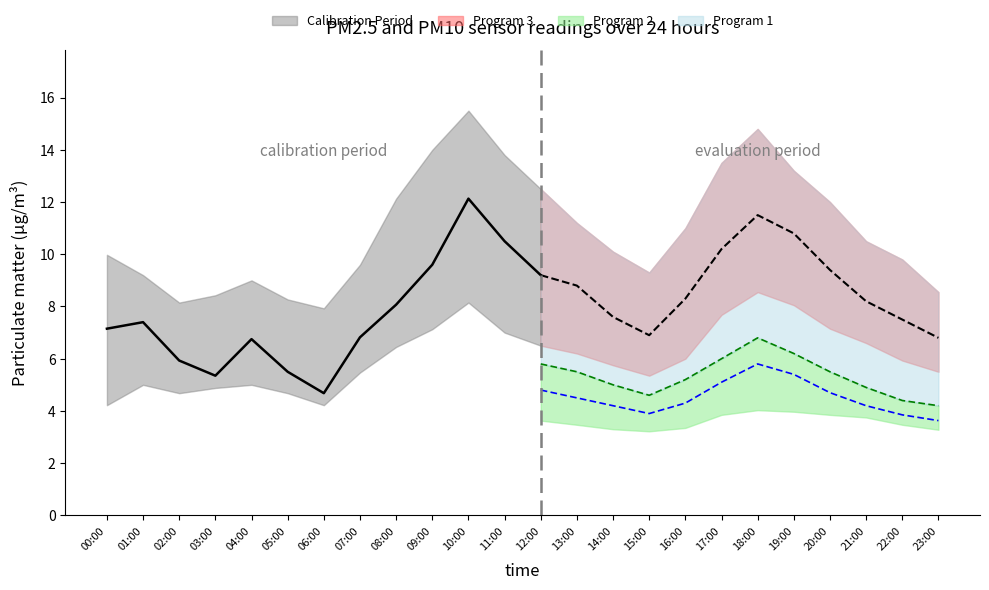

Is it true that P1_upper equals 12.1 at 08:00?

True